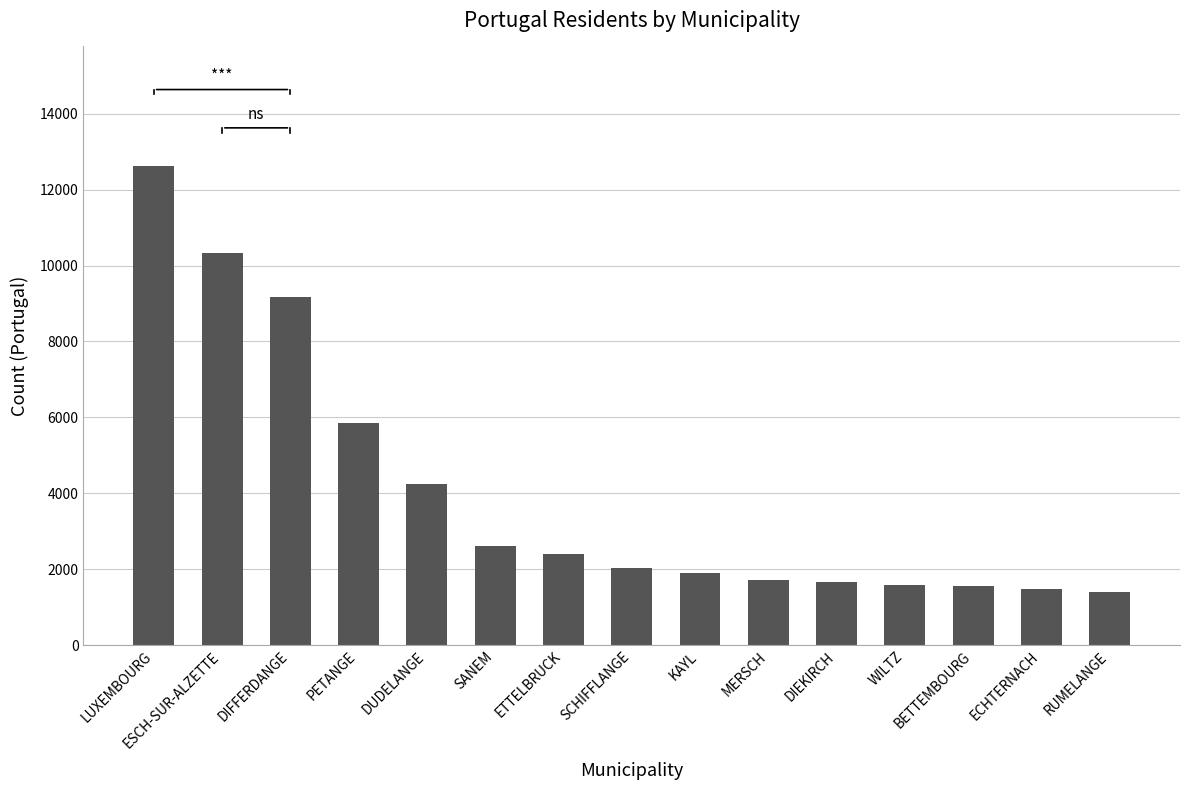

The chart shows a value of 2618 at SANEM. True or false?

True